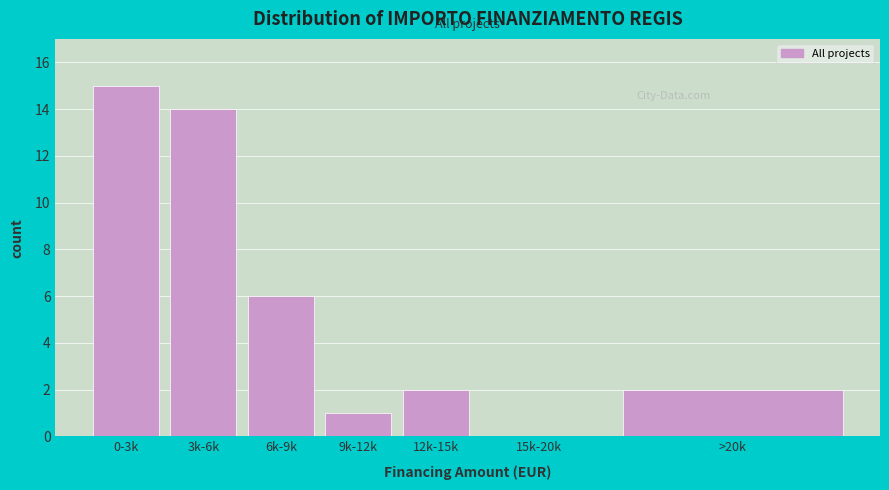

Reading left to right, list all the values displayed in this chart.

0-3k=15	3k-6k=14	6k-9k=6	9k-12k=1	12k-15k=2	15k-20k=0	>20k=2